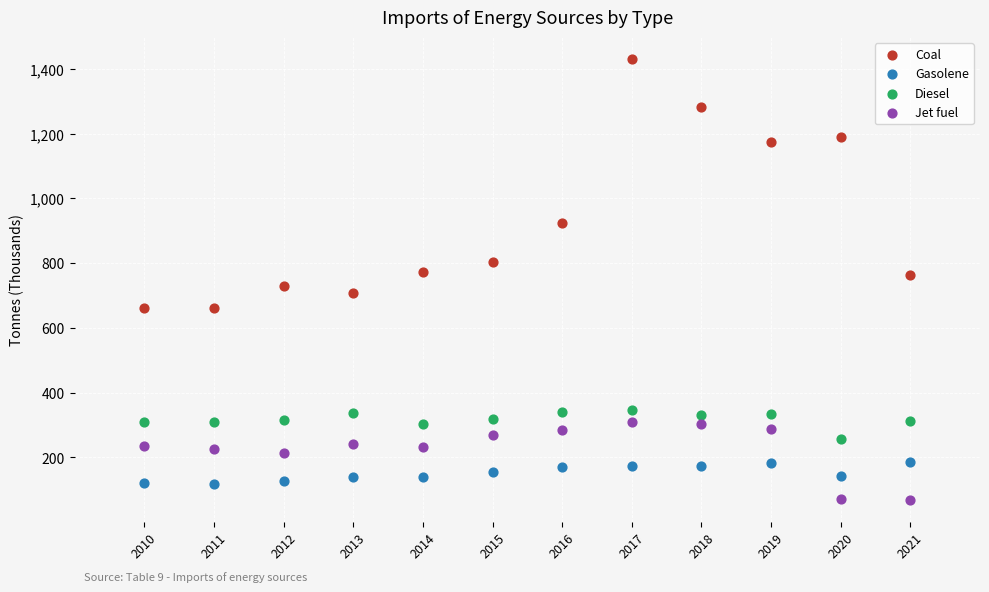

Which series contains the highest Y value?

Coal